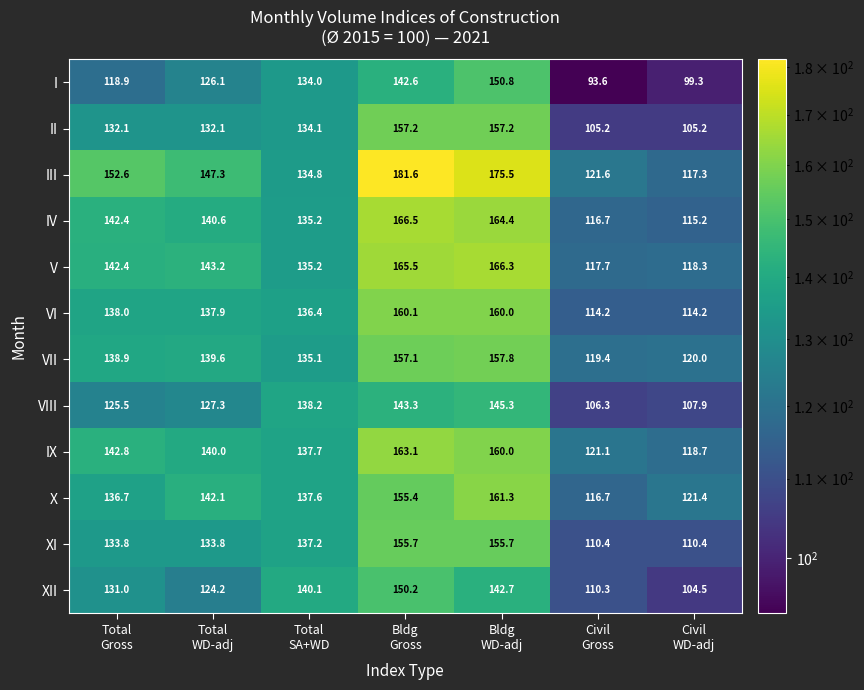

What is the difference between the maximum and minimum values in the IV series?

51.3